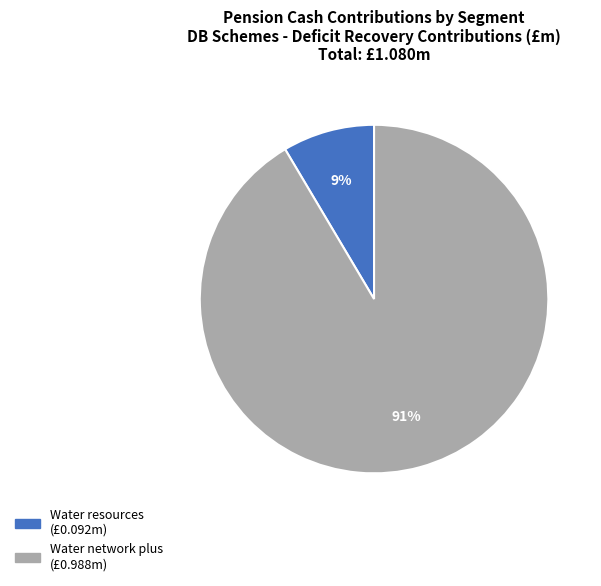

Is there any slice that represents more than half of the pie?

Yes